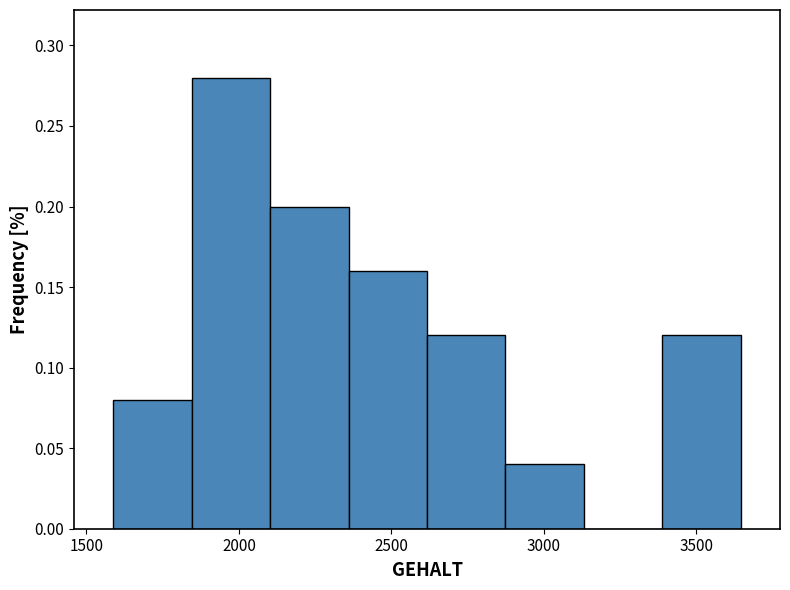

Reading left to right, list every bar in this chart as the range it spans on the x-axis followed by its height. Neither the bar edges nor the heights are printed on the chart, so give them approximately, as read against the axes.

1600 to 1850: 0.08
1850 to 2100: 0.28
2100 to 2350: 0.20
2350 to 2600: 0.16
2600 to 2850: 0.12
2850 to 3150: 0.04
3150 to 3400: 0
3400 to 3650: 0.12